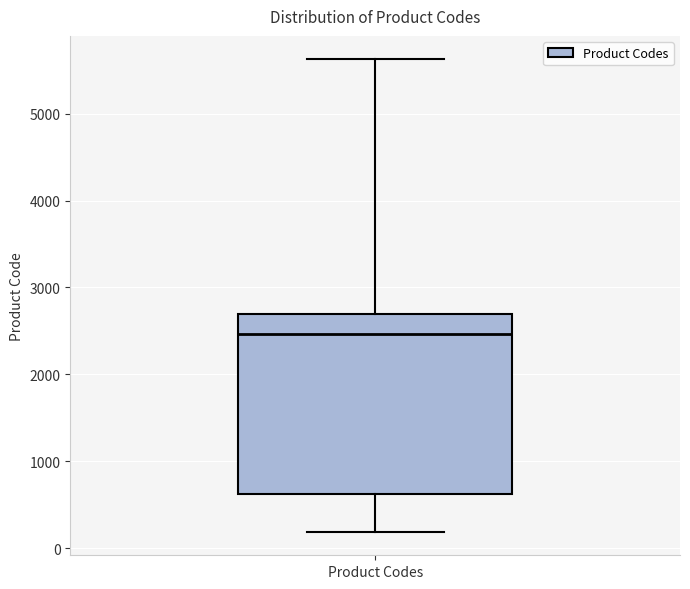

Where does the median line of the box for Product Codes sit on the y-axis? The values are not printed on the chart, so give them approximately, as read against the axis.

2500